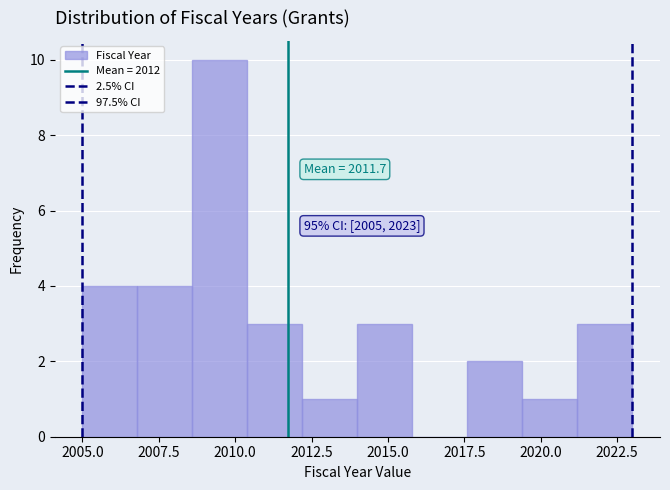

Around what value on the x-axis is the tallest bar? Give the approximate position of its centre, as read against the axis.

2009.5